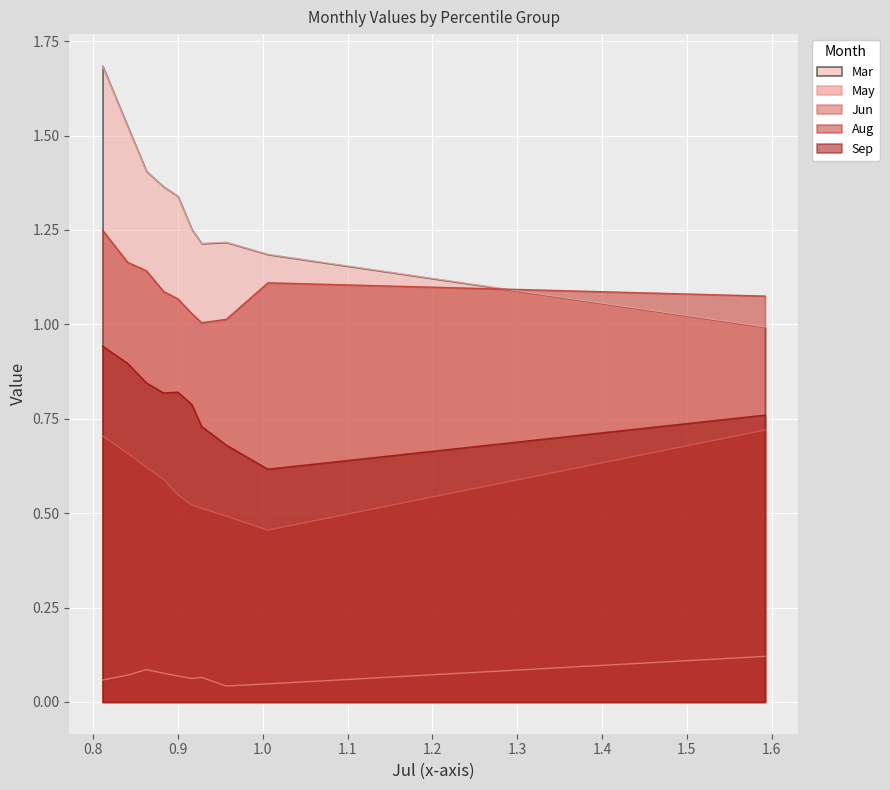

True or false: Sep and Mar intersect in this chart.

False